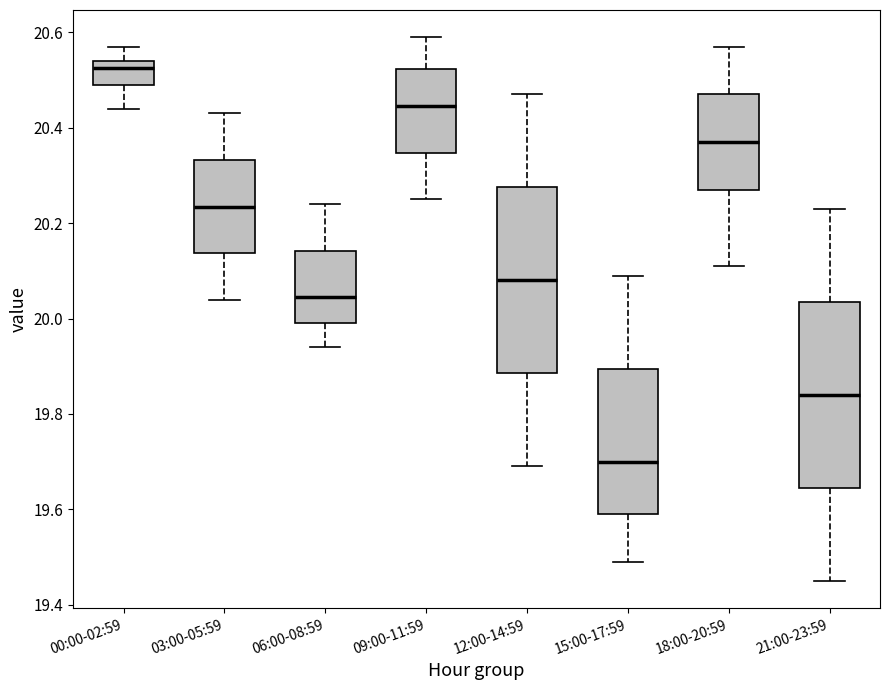

Where is the lower edge of the box for 00:00-02:59 on the y-axis? The values are not printed on the chart, so give them approximately, as read against the axis.

20.50